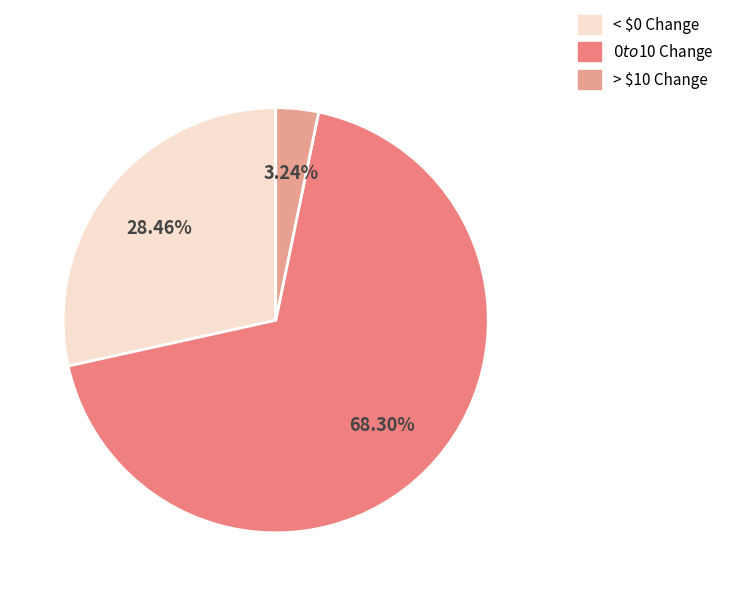

What is the majority slice?

$0 to $10 Change